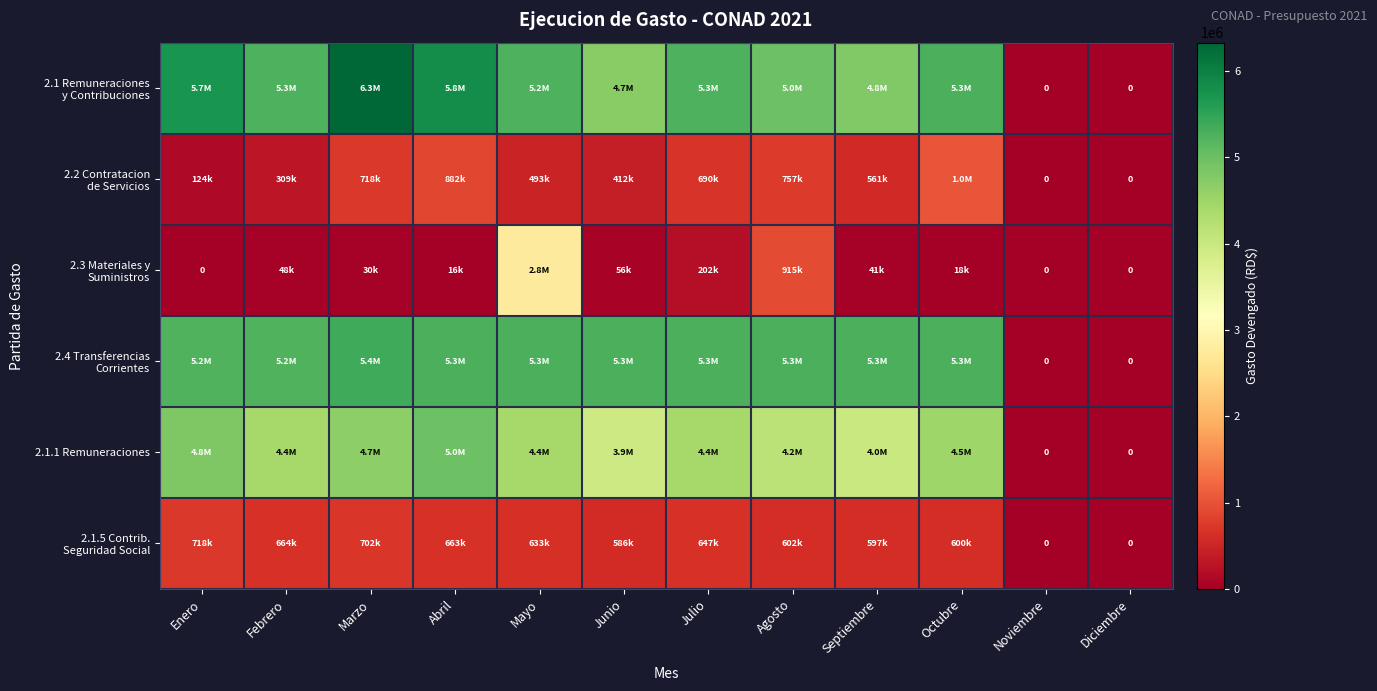

How many data points in 2.1 Remuneraciones y Contribuciones are less than 5251879?

6